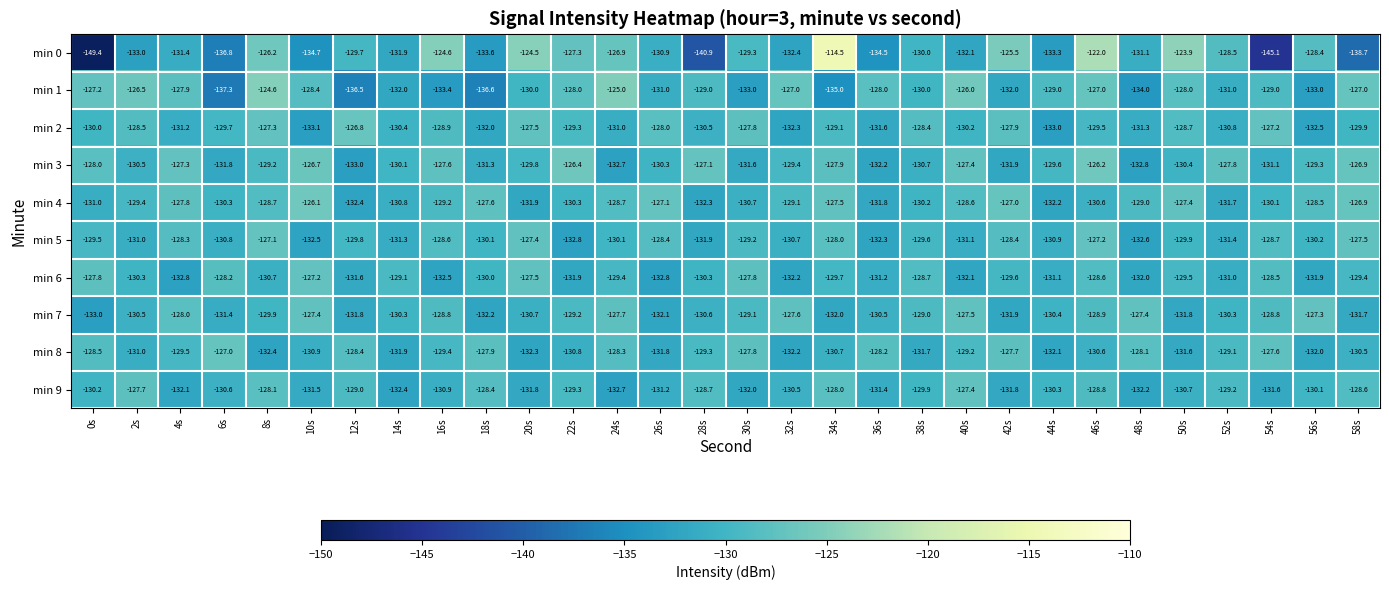

At which label does min 3 first exceed -129?

0s